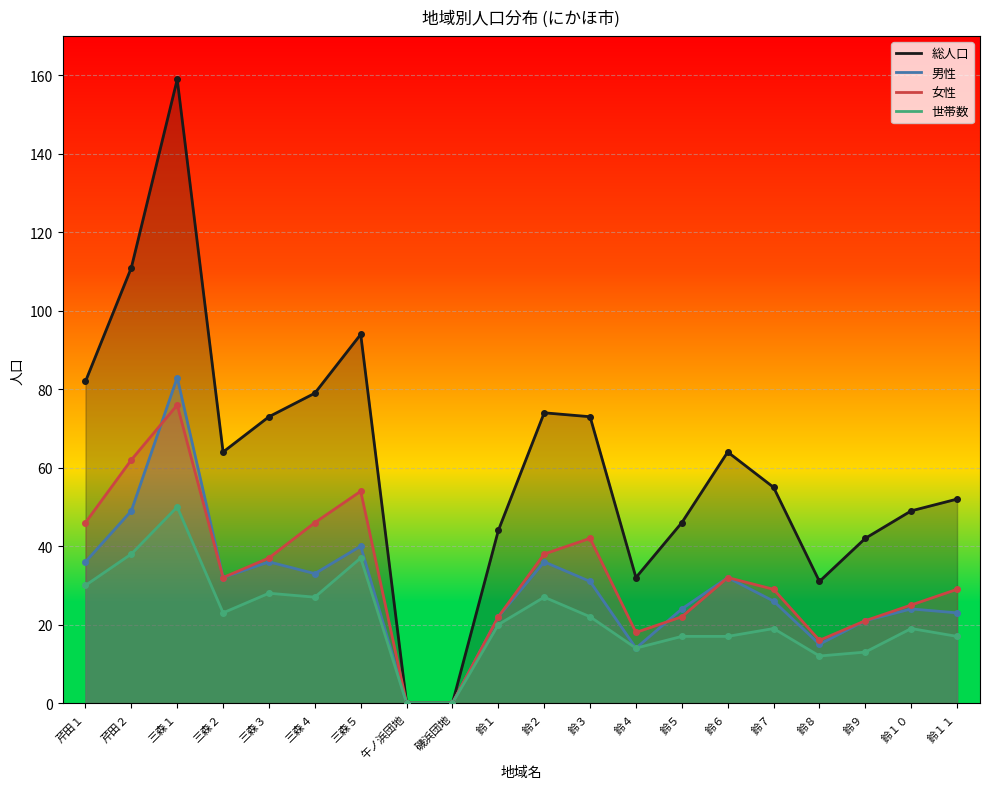

Which series has the largest total across all categories?

総人口